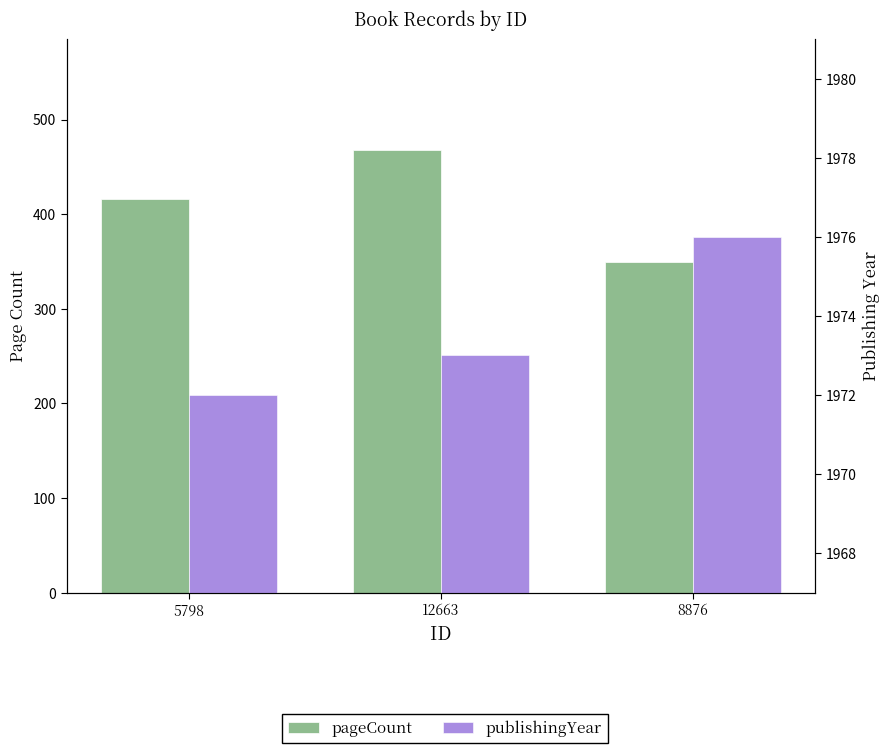

What is the minimum value for pageCount?

350